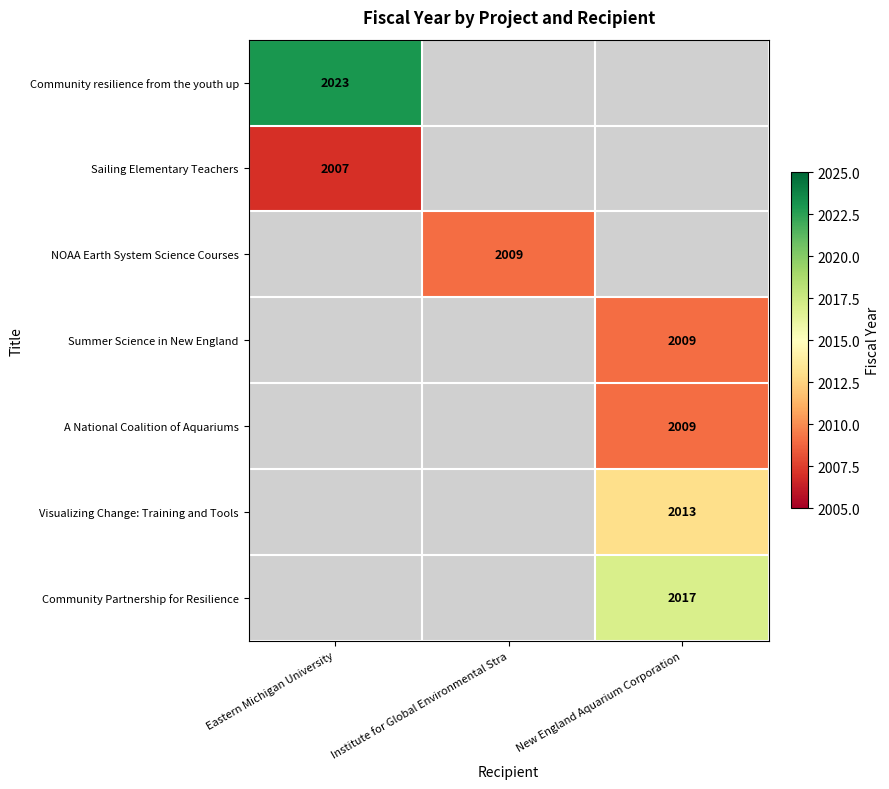

True or false: Community resilience from the youth up has a value of 706 at Eastern Michigan University.

False